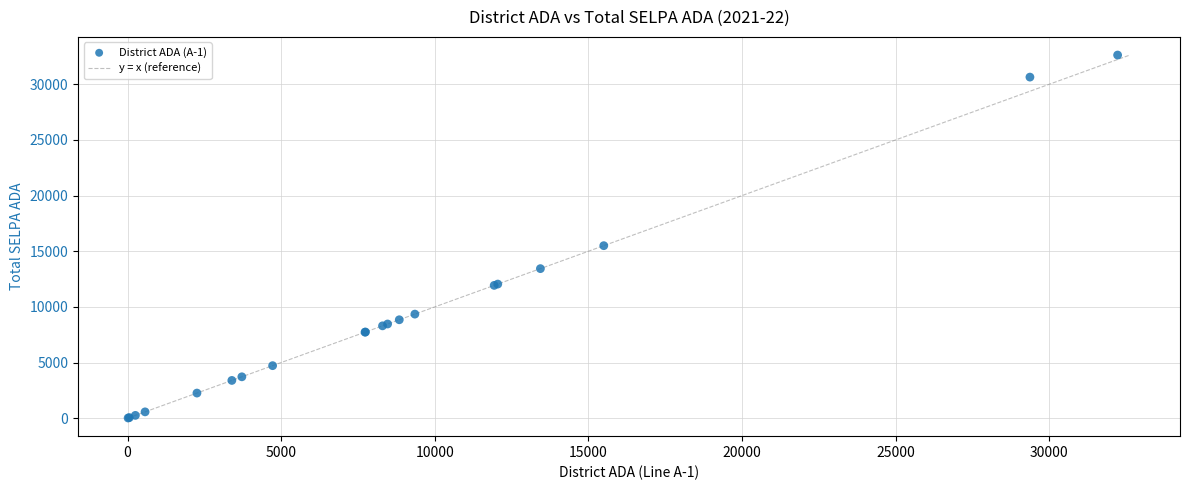

What Y value in the scatter plot is closest to 16322?

15500.5